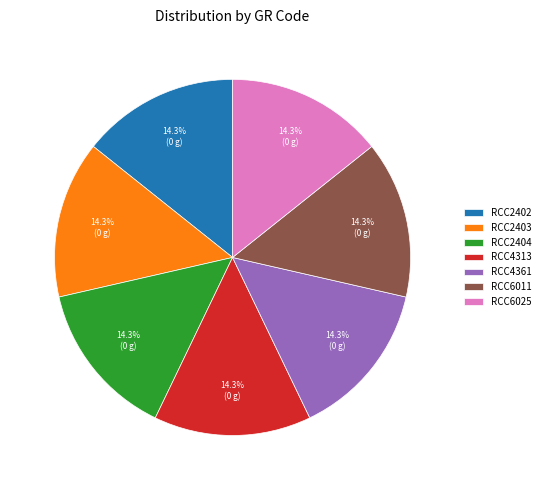

To the nearest percent, what portion does RCC6025 represent?

14%